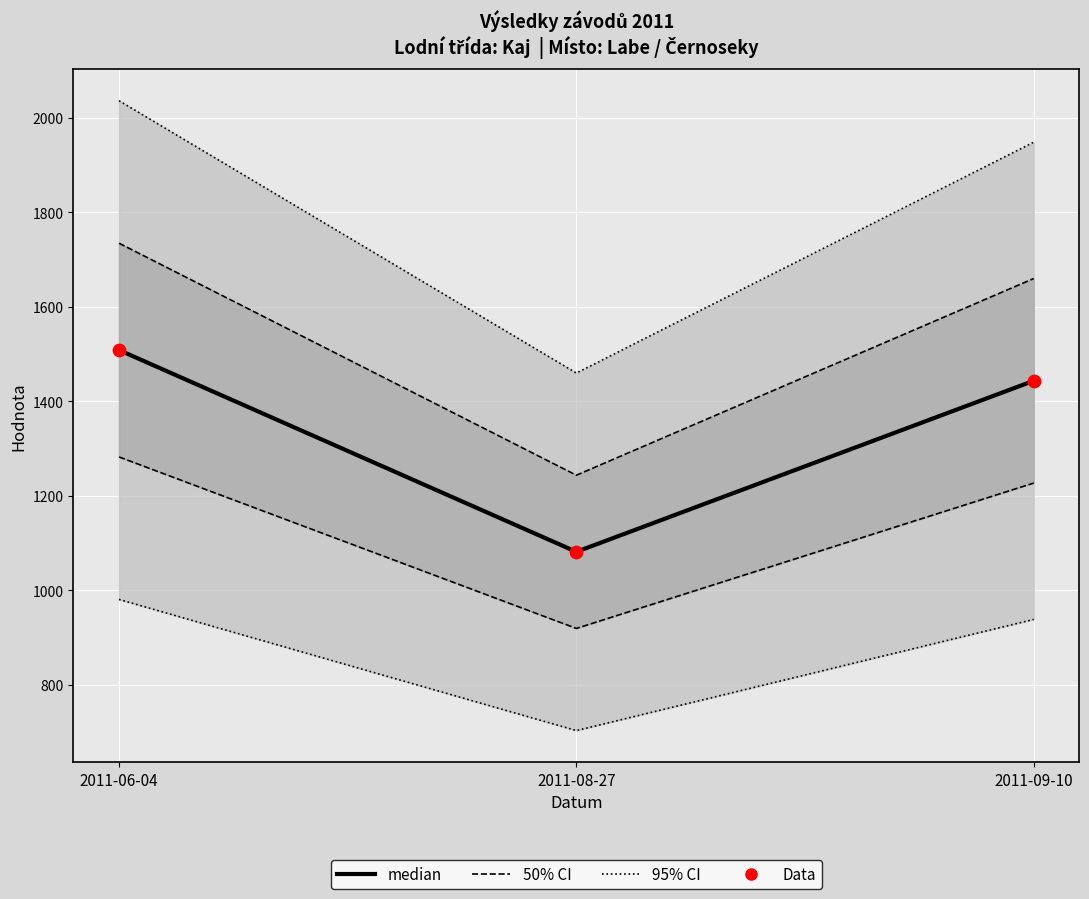

Which series has the largest total across all categories?

median